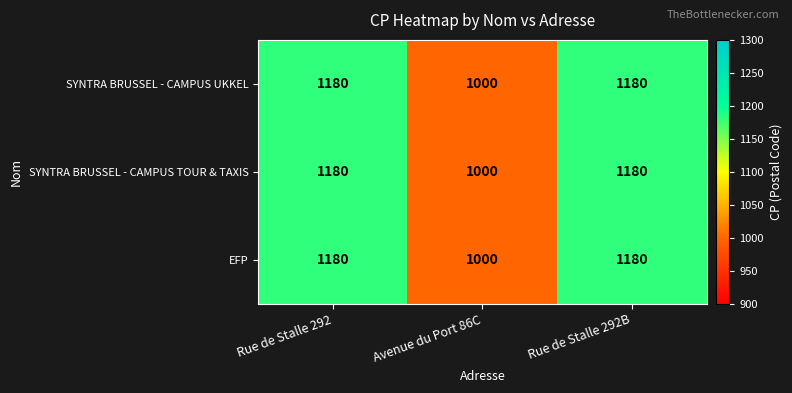

What is the average value of the SYNTRA BRUSSEL - CAMPUS TOUR & TAXIS series?

1120